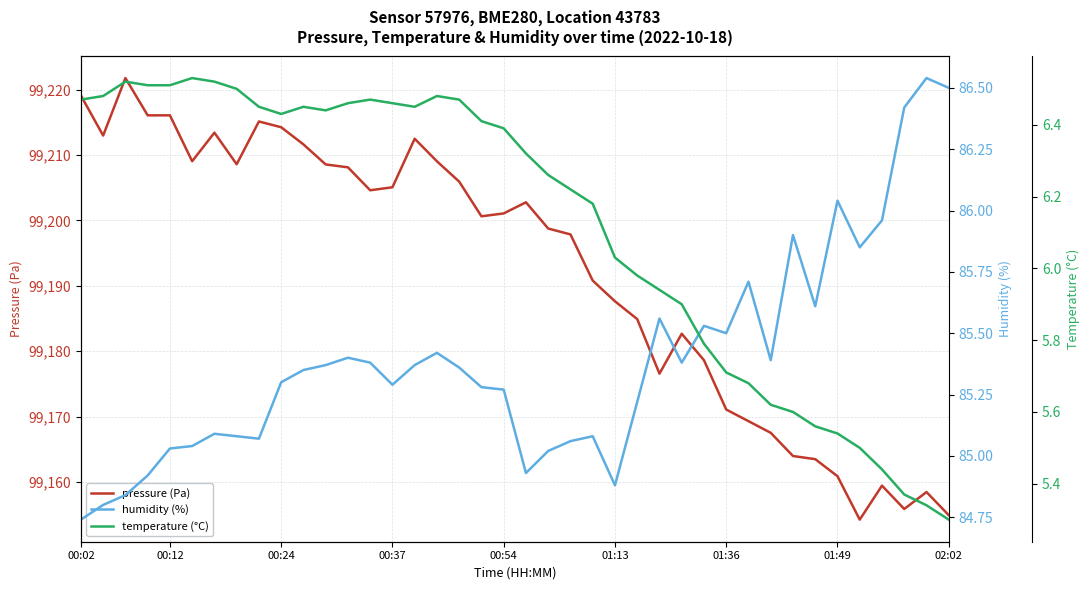

How many lines are shown in the chart?

3